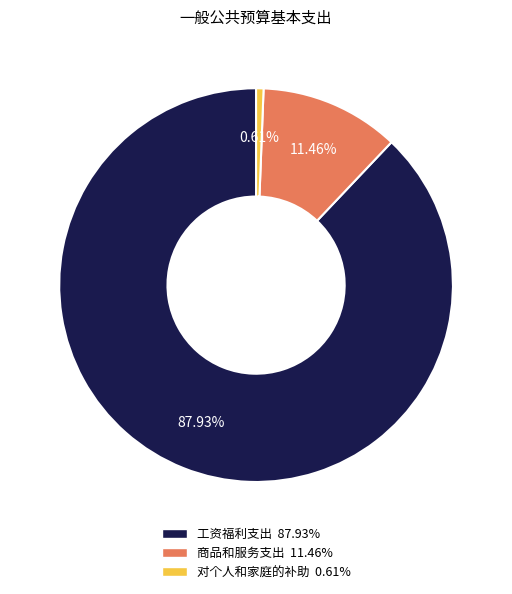

Which category accounts for the majority?

工资福利支出